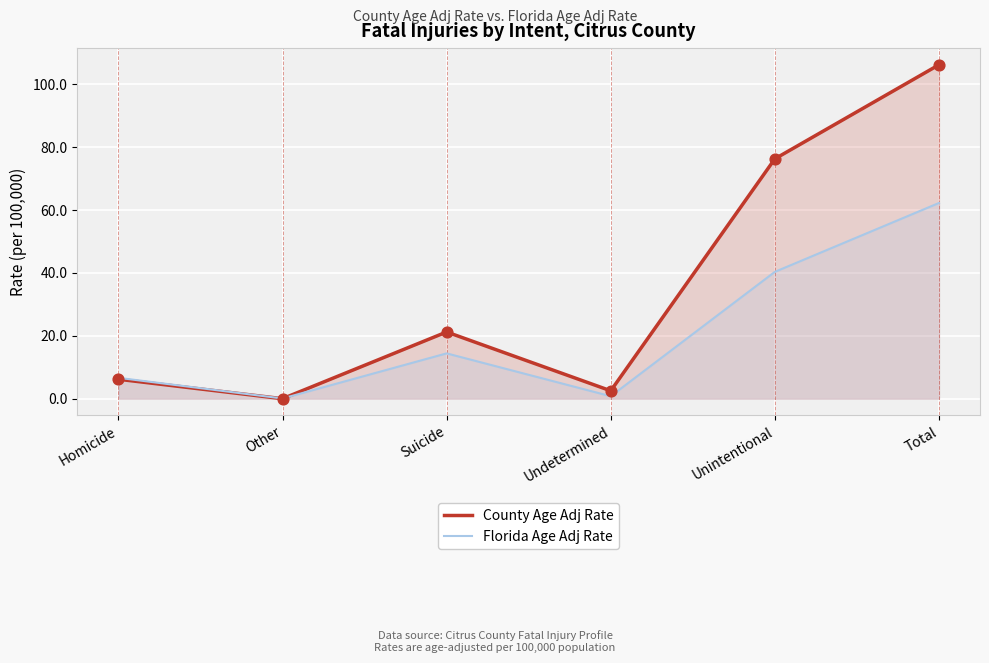

Is the value of County Age Adj Rate at Suicide greater than the value of Florida Age Adj Rate at Undetermined?

Yes